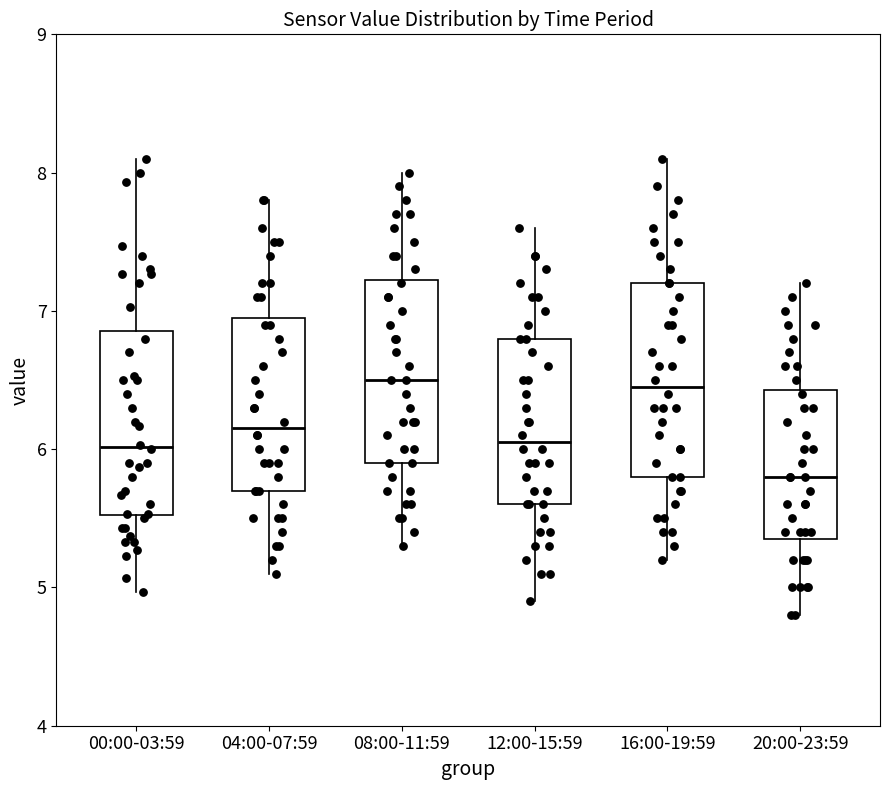

Where is the lower edge of the box for 12:00-15:59 on the y-axis? The values are not printed on the chart, so give them approximately, as read against the axis.

5.6